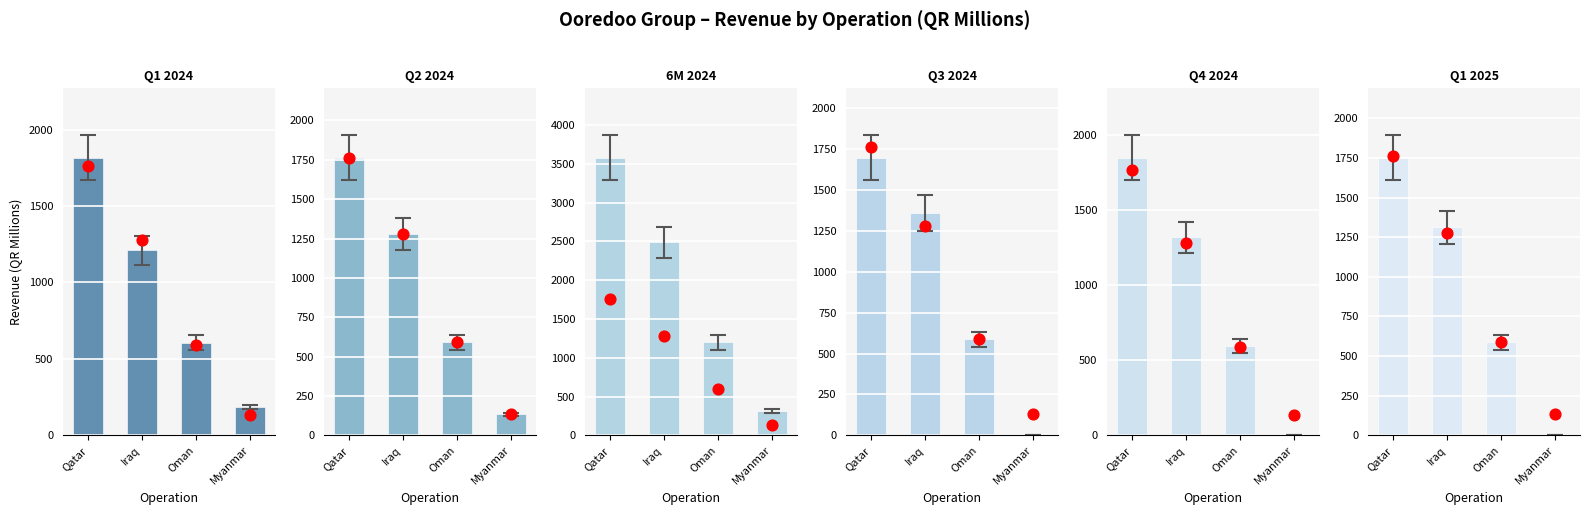

What is the total value across all series at Myanmar?

635.1